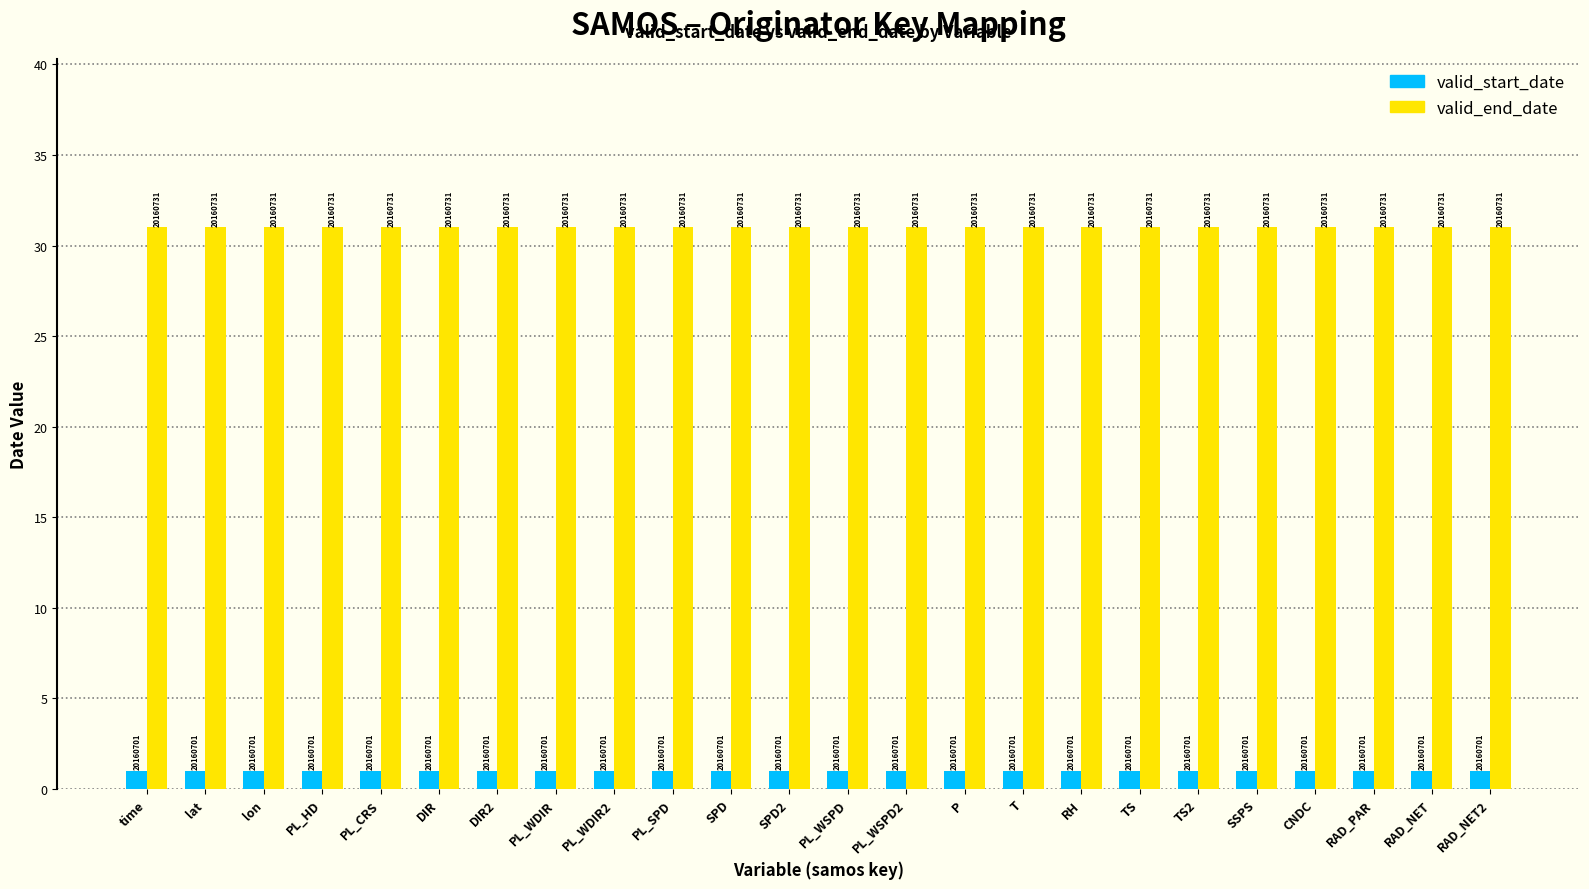

At how many categories does at least one series exceed 10?

24